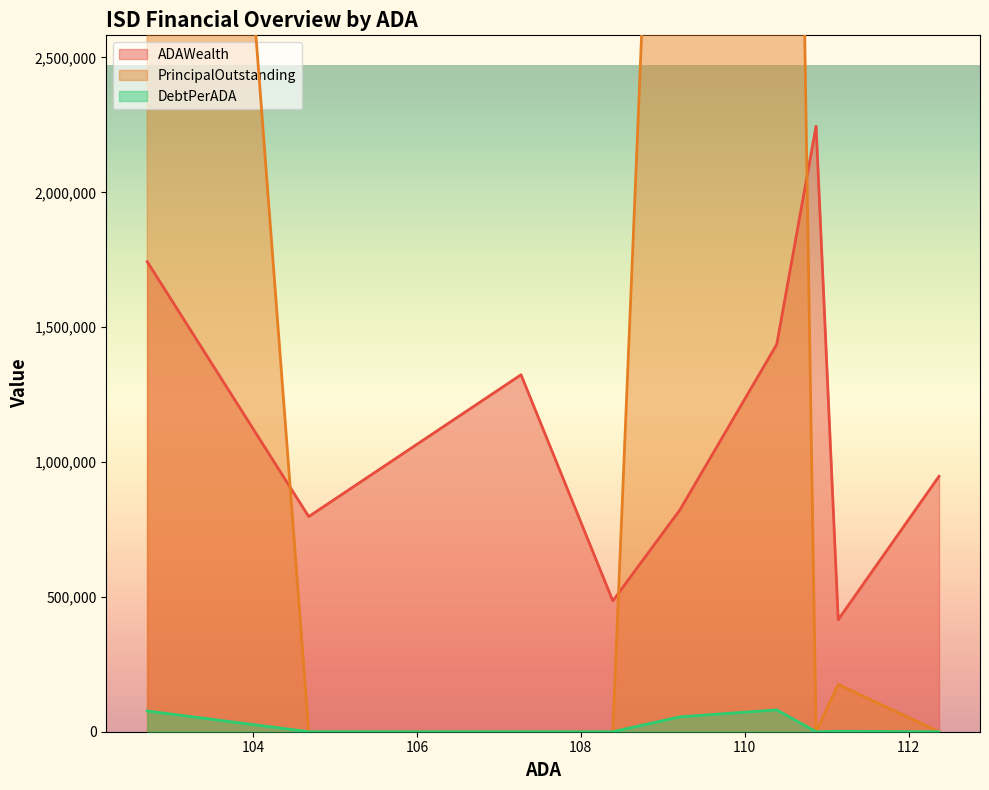

The value of ADAWealth at Wilson ISD is 823204.6. True or false?

True